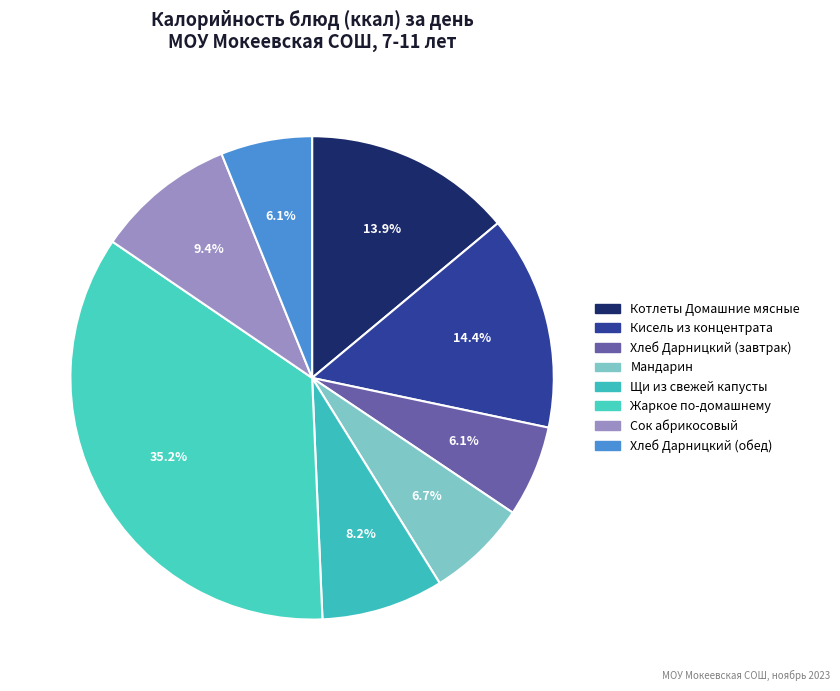

To the nearest percent, what portion does Щи из свежей капусты represent?

8%